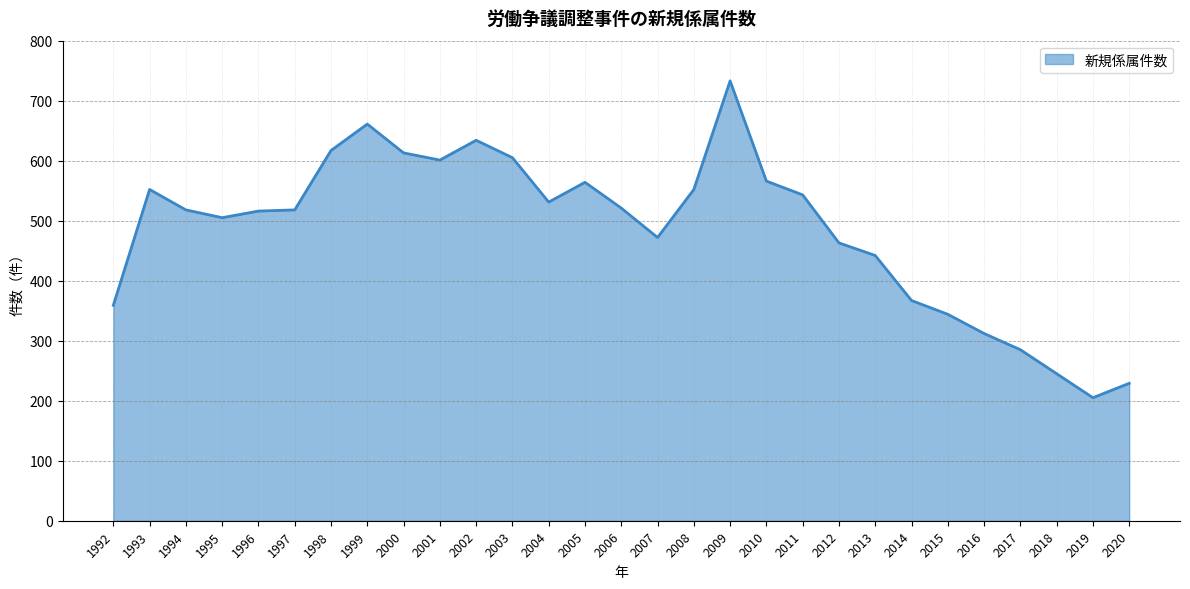

Between 2007 and 1996, which is larger?

1996